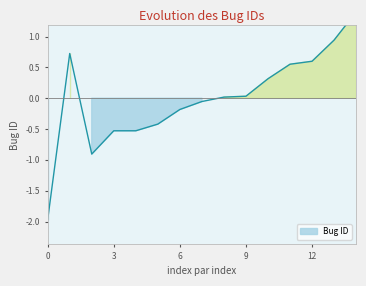

True or false: there are more than 0 points higher than both neighbors.

True